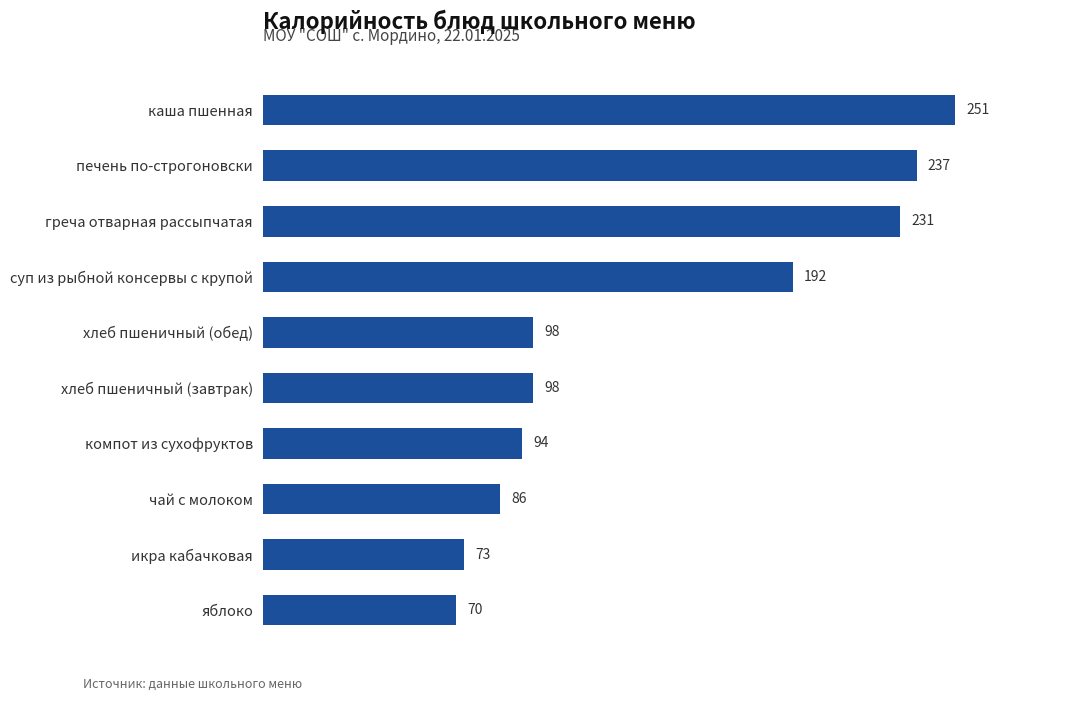

Approximately how many times larger is the value at хлеб пшеничный (завтрак) compared to печень по-строгоновски?

0.4